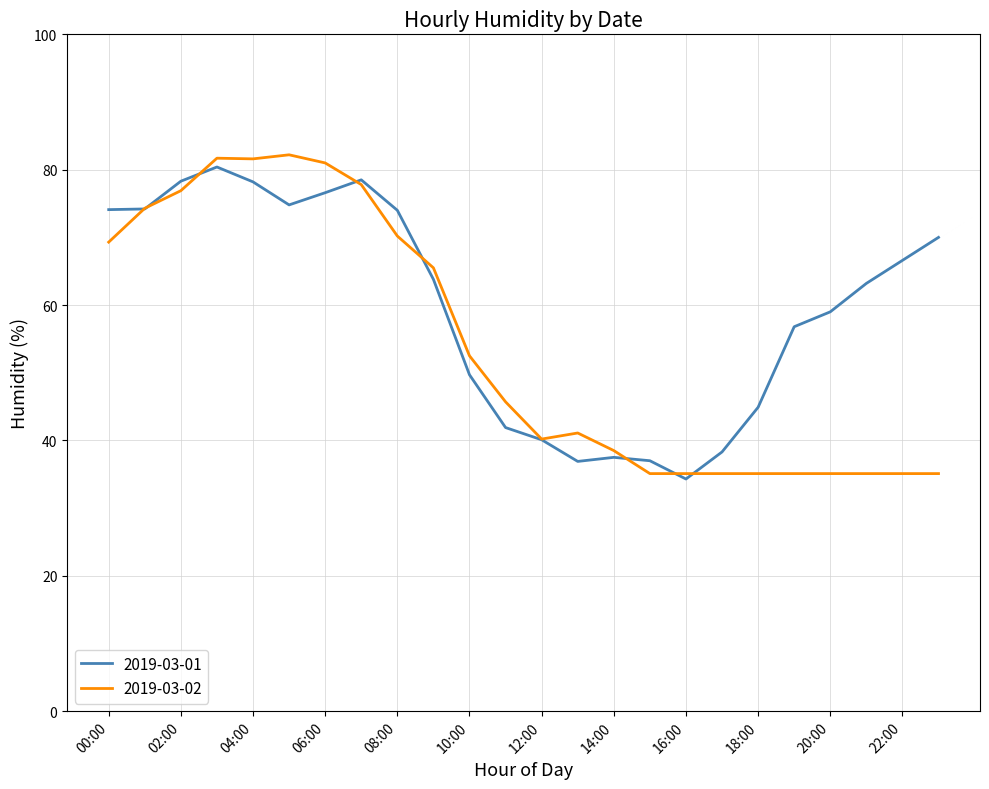

Which series has the largest total across all categories?

2019-03-01